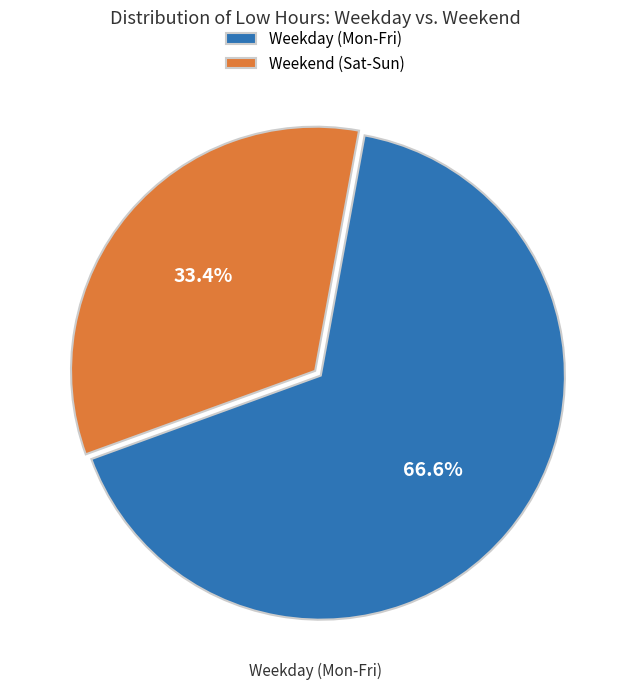

Is there a majority slice in this chart?

Yes